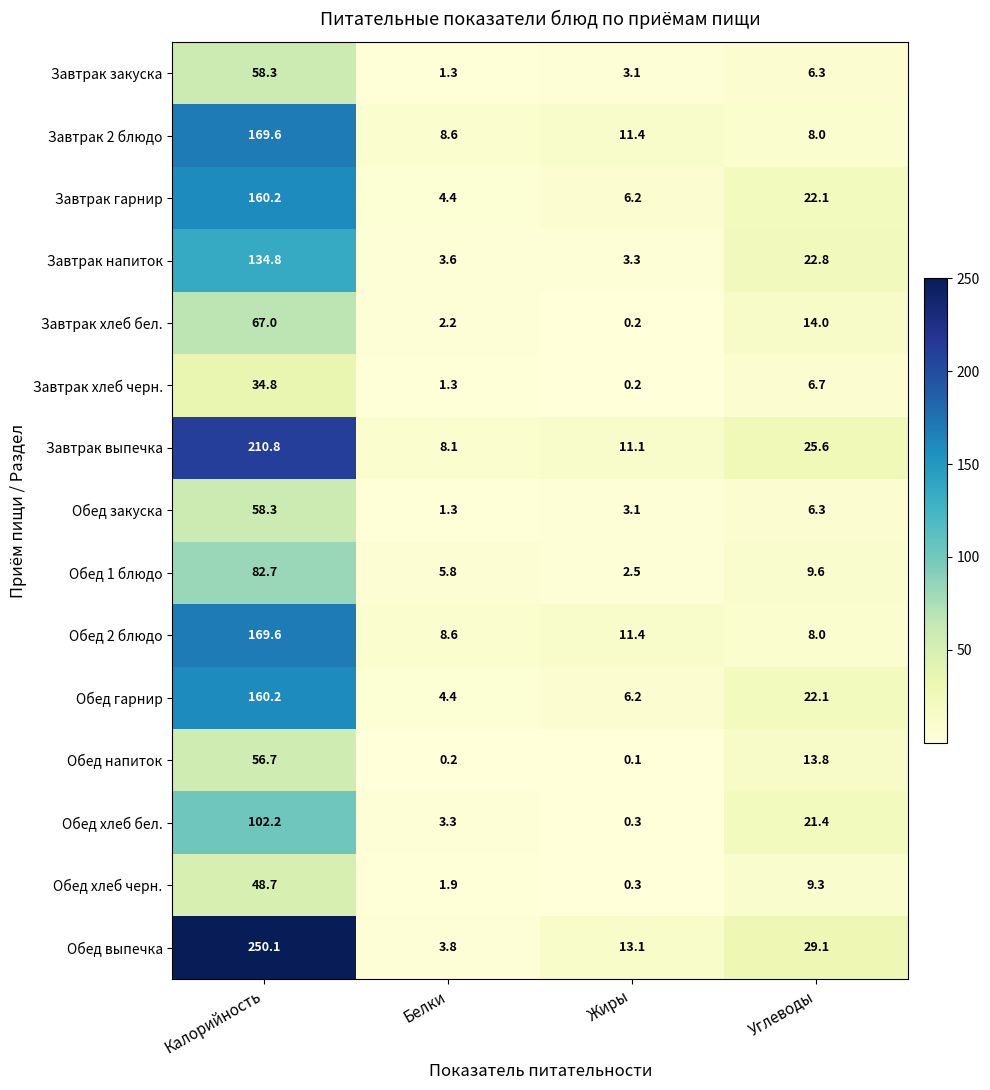

True or false: Завтрак выпечка has a value of 19.1 at Жиры.

False